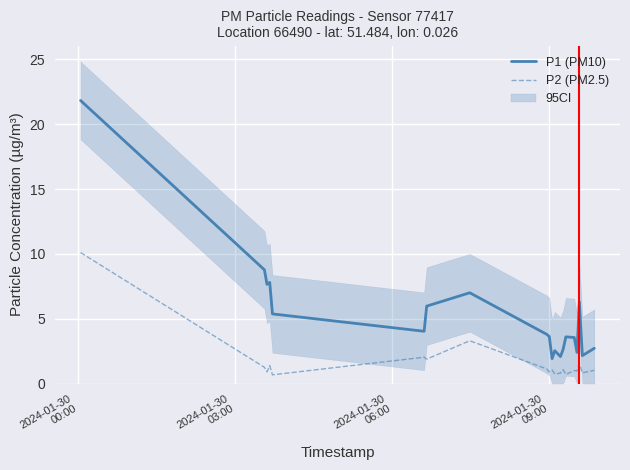

True or false: P1 and P2 cross at least once.

False